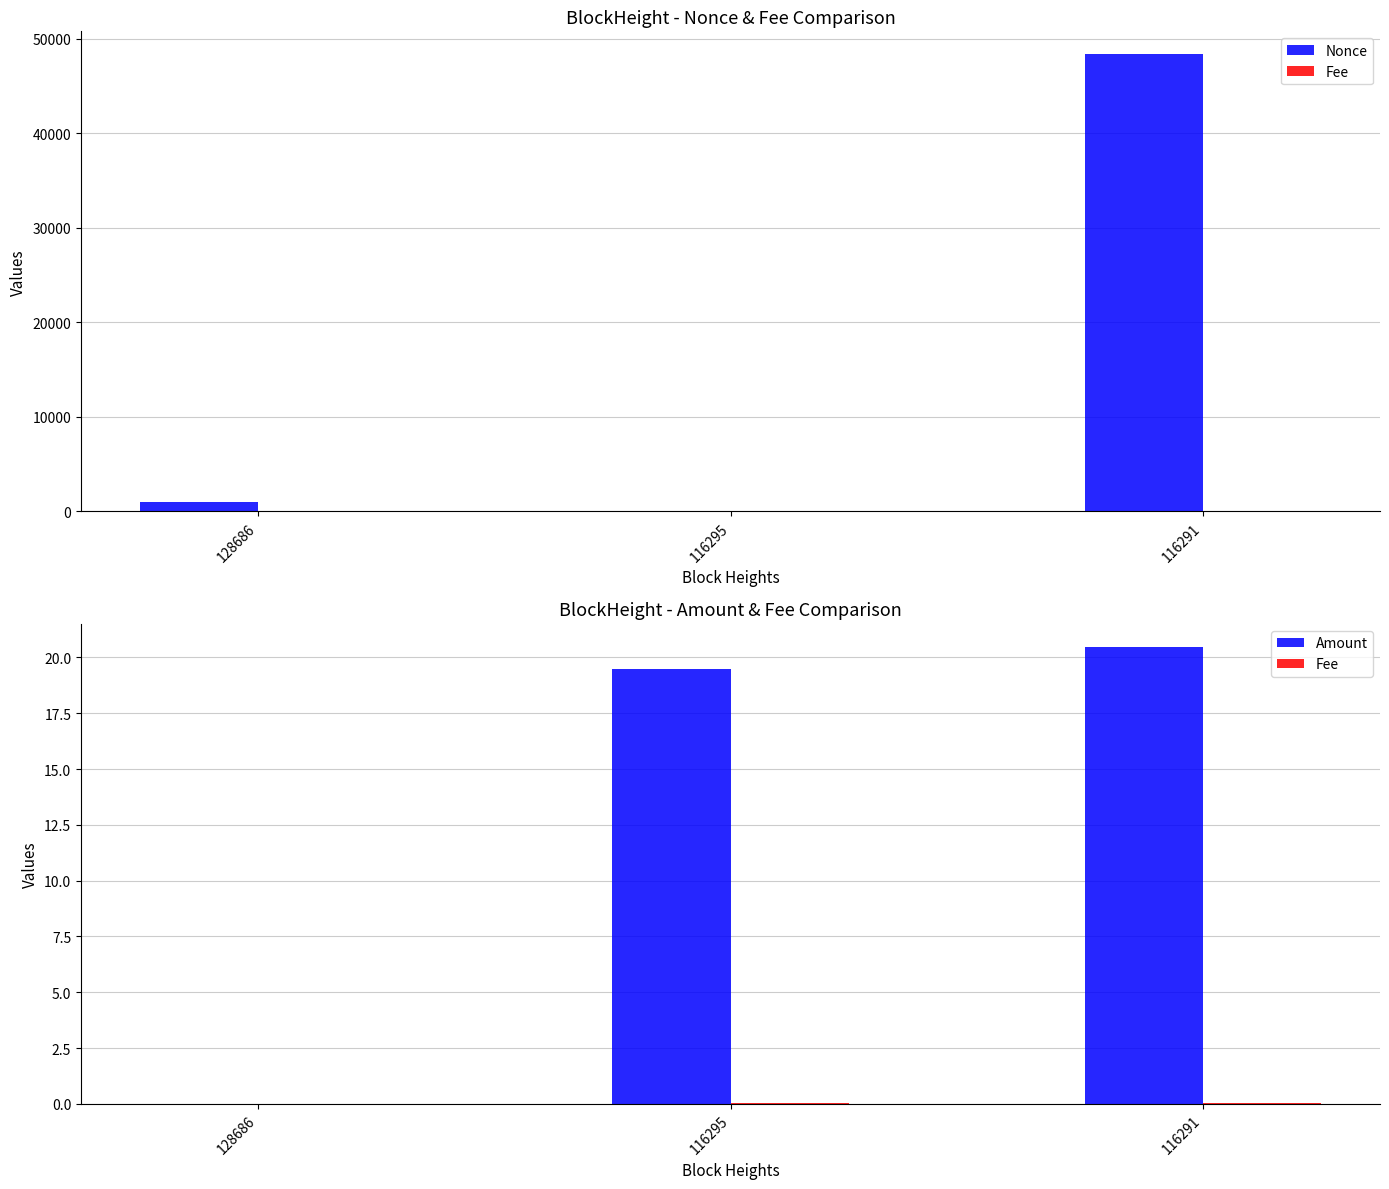

Where is Nonce nearest to the value 24183?

128686